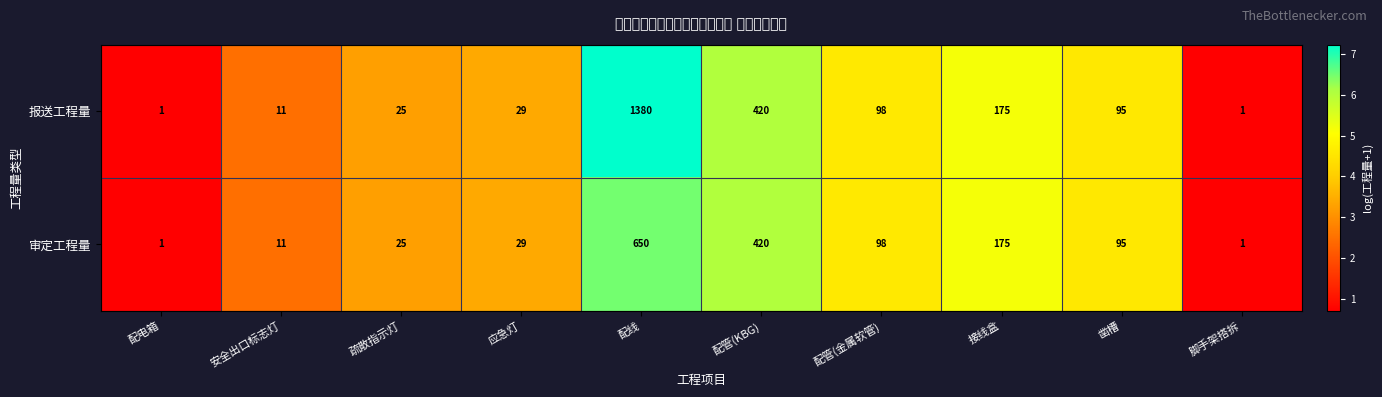

Reading left to right, list all the values displayed in this chart.

报送工程量: 配电箱=1	安全出口标志灯=11	疏散指示灯=25	应急灯=29	配线=1380	配管(KBG)=420	配管(金属软管)=98	接线盒=175	凿槽=95	脚手架搭拆=1
审定工程量: 配电箱=1	安全出口标志灯=11	疏散指示灯=25	应急灯=29	配线=650	配管(KBG)=420	配管(金属软管)=98	接线盒=175	凿槽=95	脚手架搭拆=1